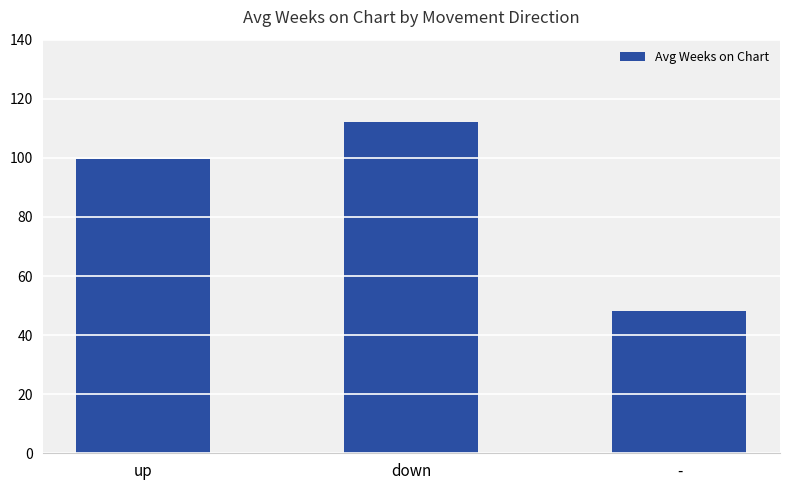

True or false: the data shows 48.2 at -.

True